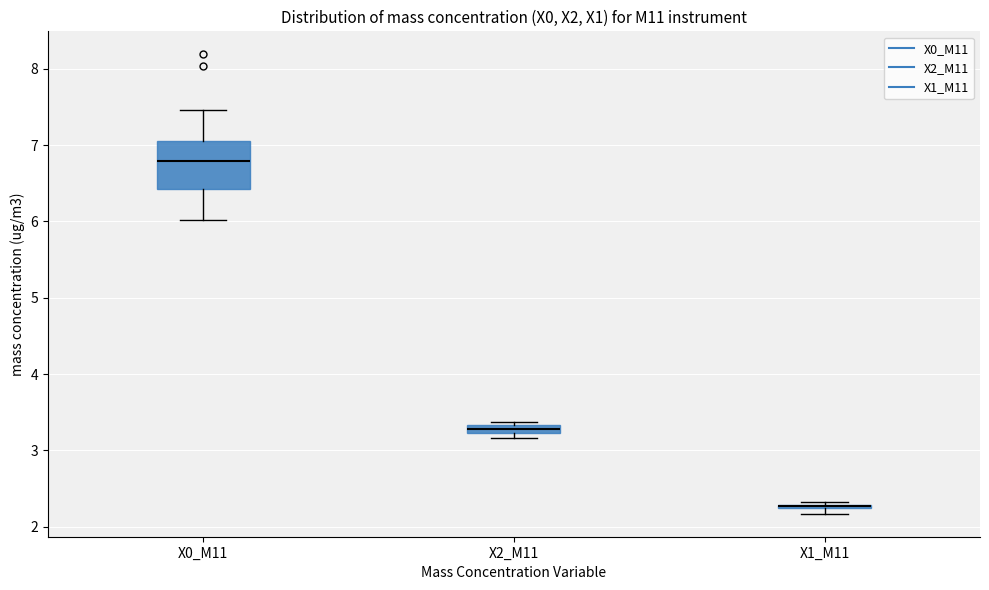

Which box is the tallest, from its lower edge to its upper edge?

X0_M11